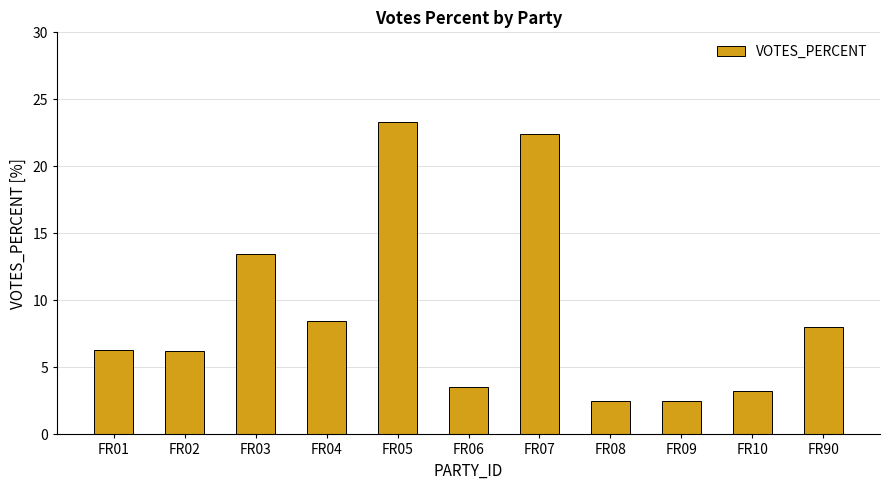

At which label does the data first exceed 6?

FR01